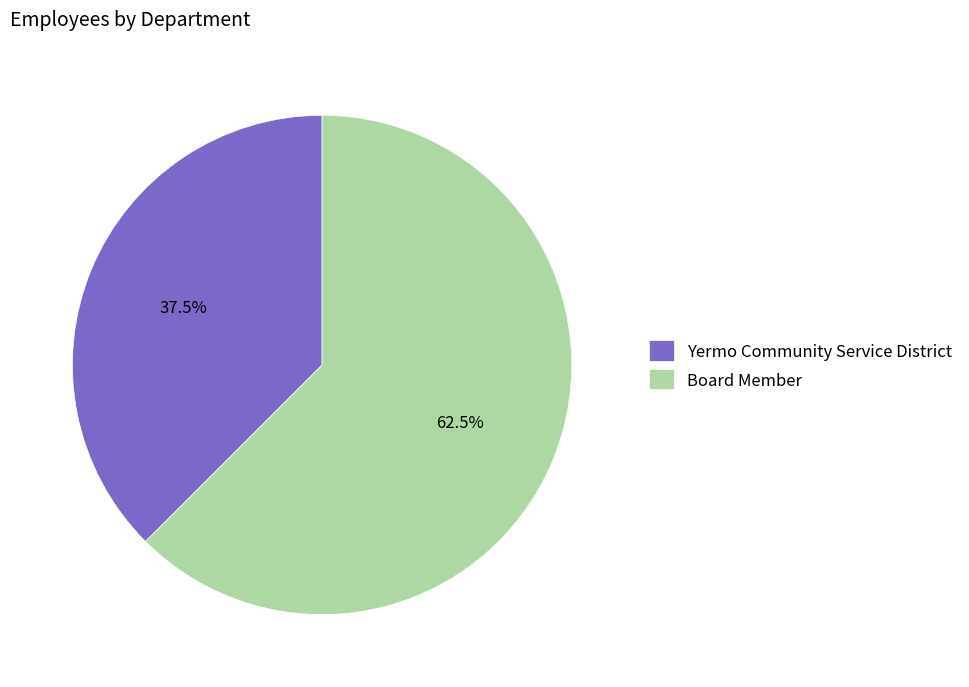

What percentage is NOT represented by Board Member?

37.5%